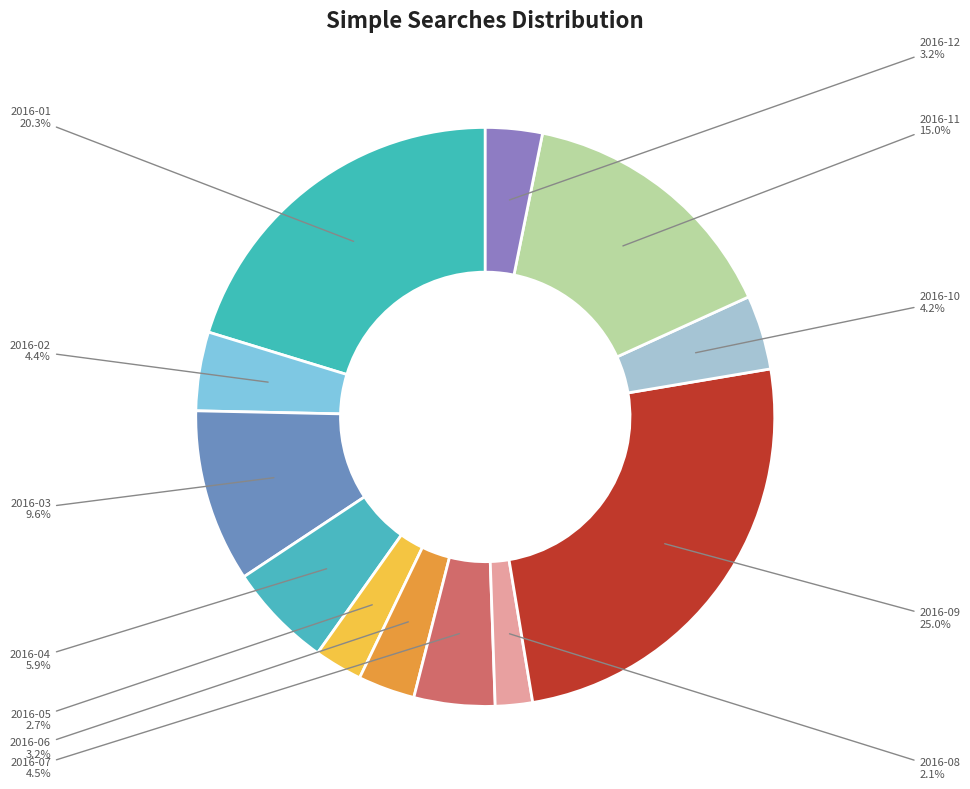

Does any single category account for the majority?

No